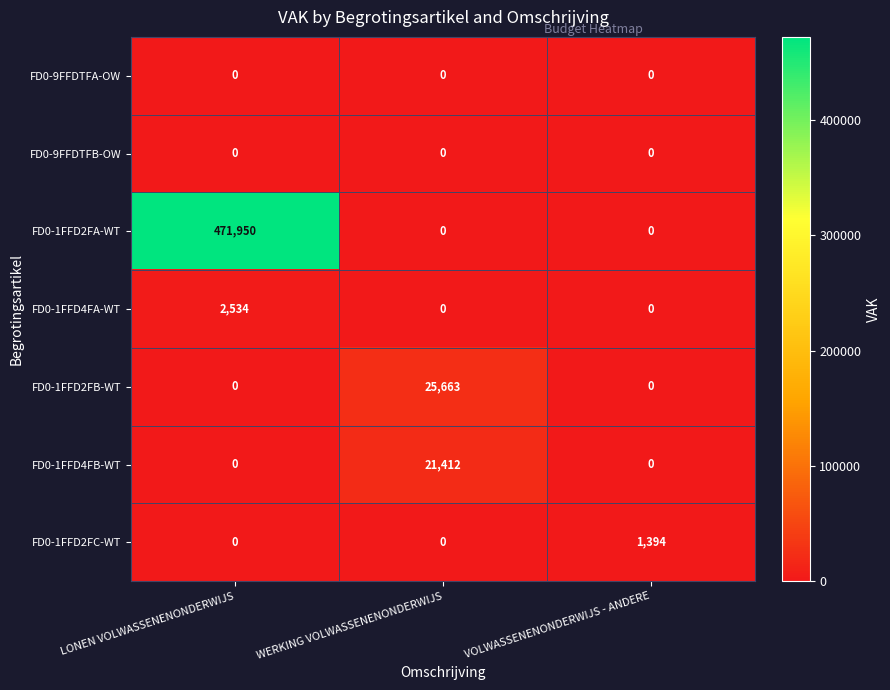

Reading right to left, what are all the values shown in this chart?

FD0-9FFDTFA-OW: 0	0	0
FD0-9FFDTFB-OW: 0	0	0
FD0-1FFD2FA-WT: 0	0	471950
FD0-1FFD4FA-WT: 0	0	2534
FD0-1FFD2FB-WT: 0	25663	0
FD0-1FFD4FB-WT: 0	21412	0
FD0-1FFD2FC-WT: 1394	0	0